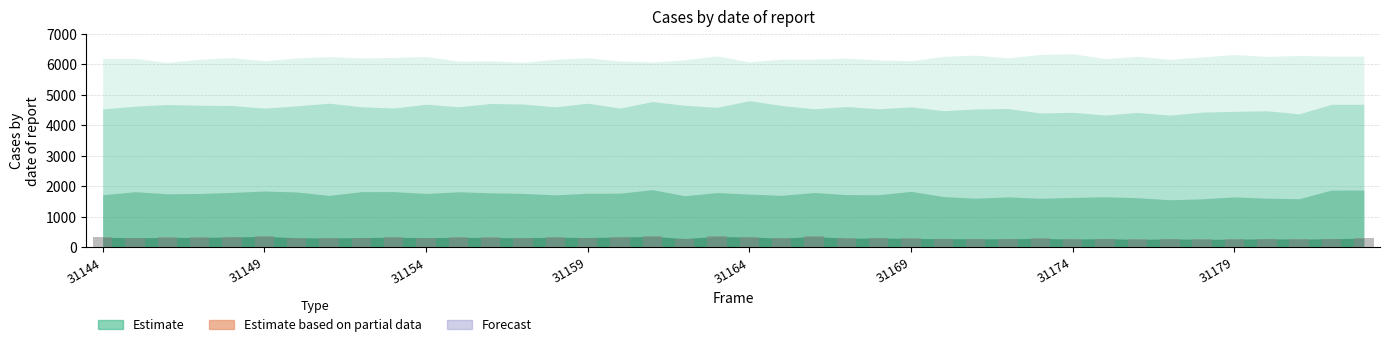

What is the sum of all values?

12090